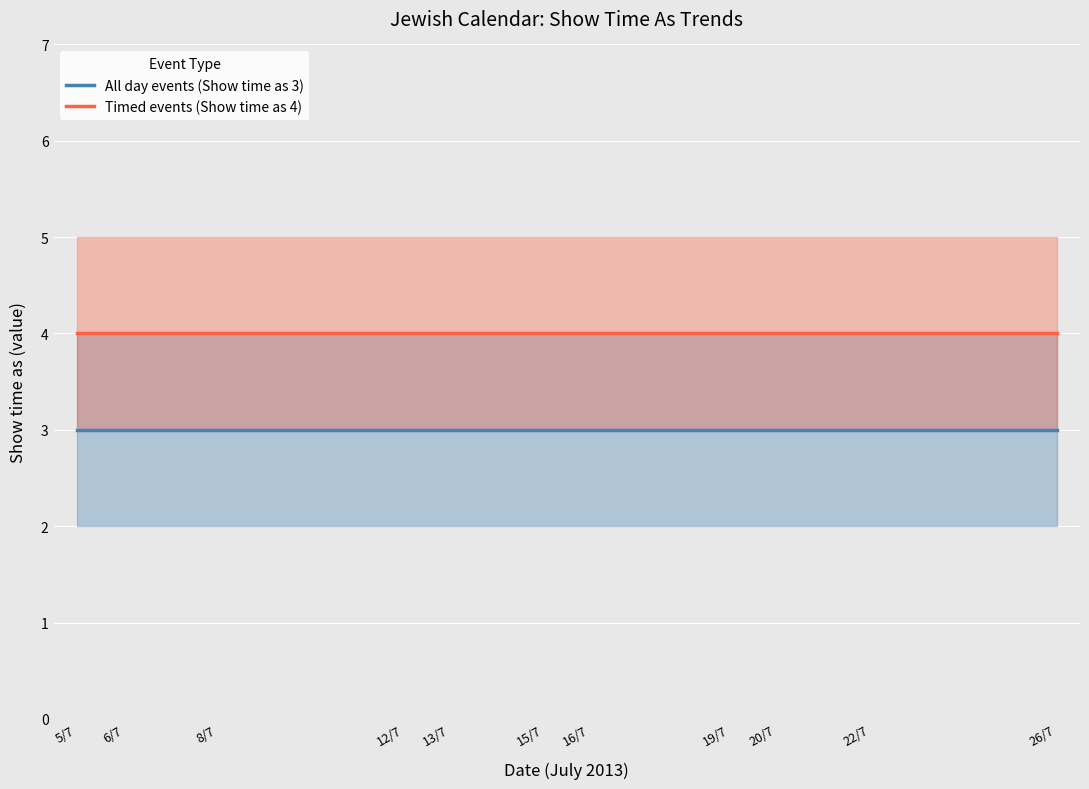

What is the value of the All day events (Show time as 3) point at the 11th from the left?

3